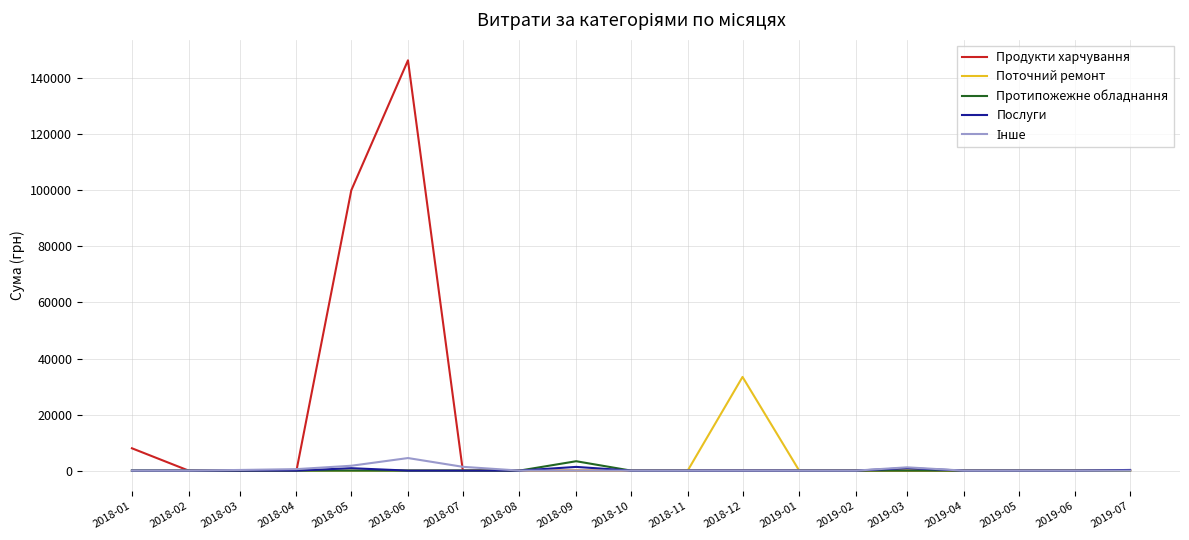

At which category is the sum across all series the highest?

2018-06